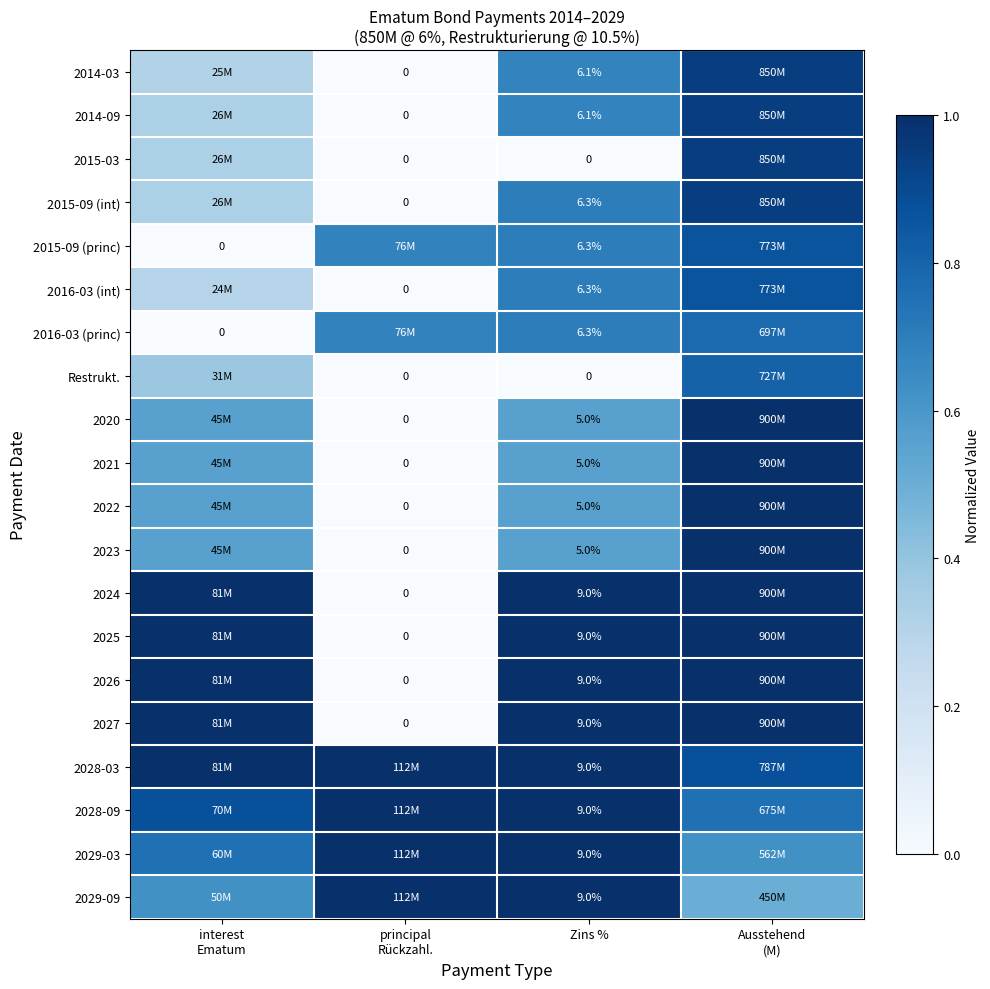

The value of 2028-09 at Ausstehend (M) is 0.8. True or false?

True